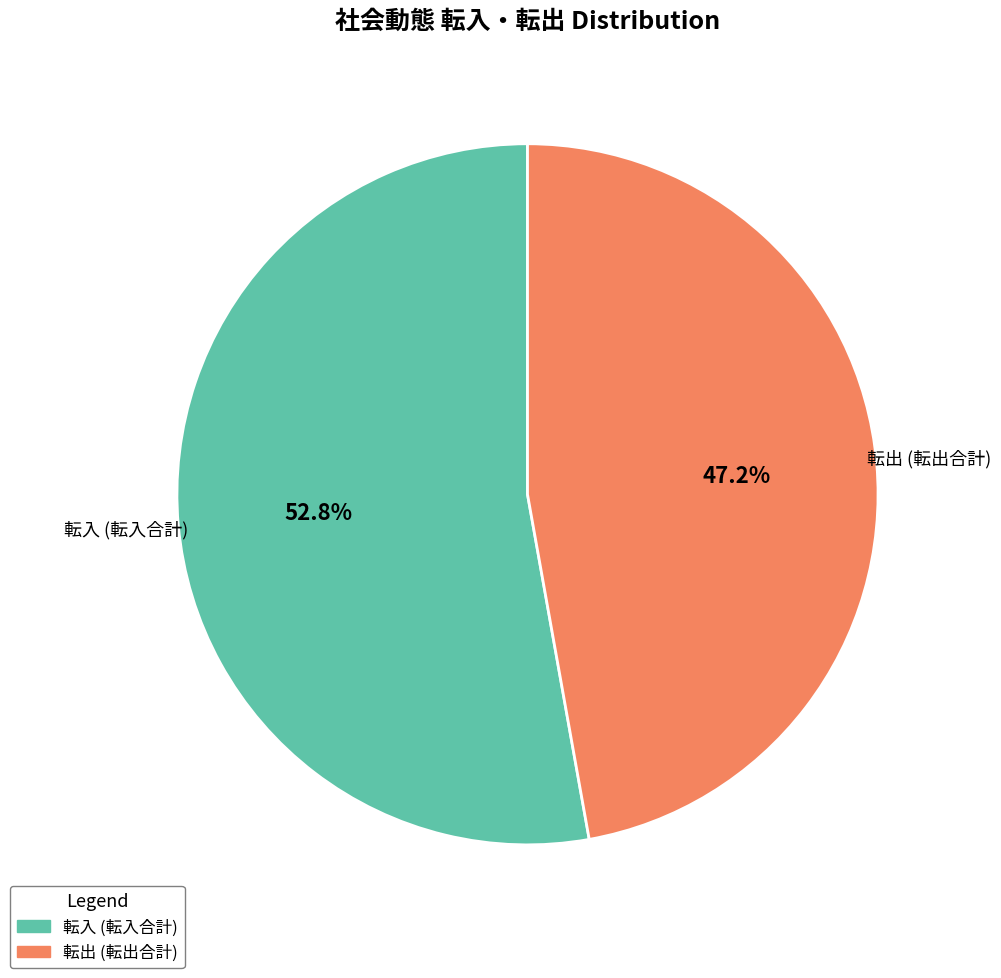

Is there any slice that represents more than half of the pie?

Yes